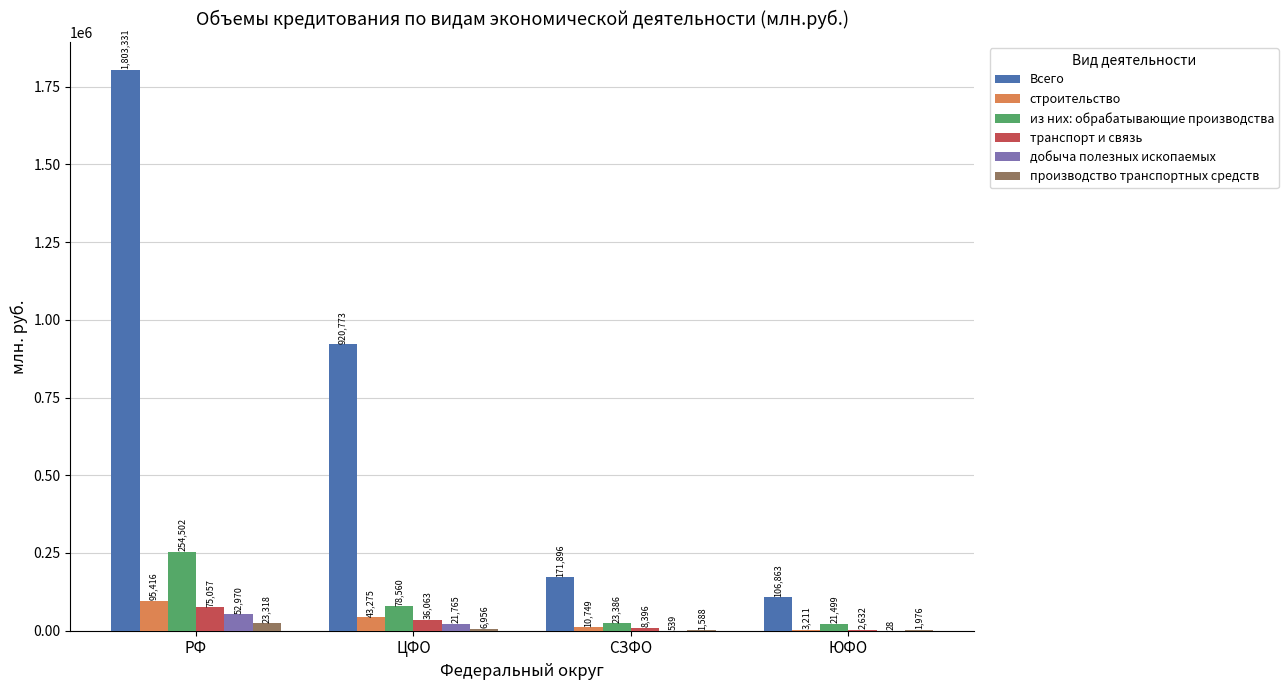

What is the sum of all производство транспортных средств values?

33838